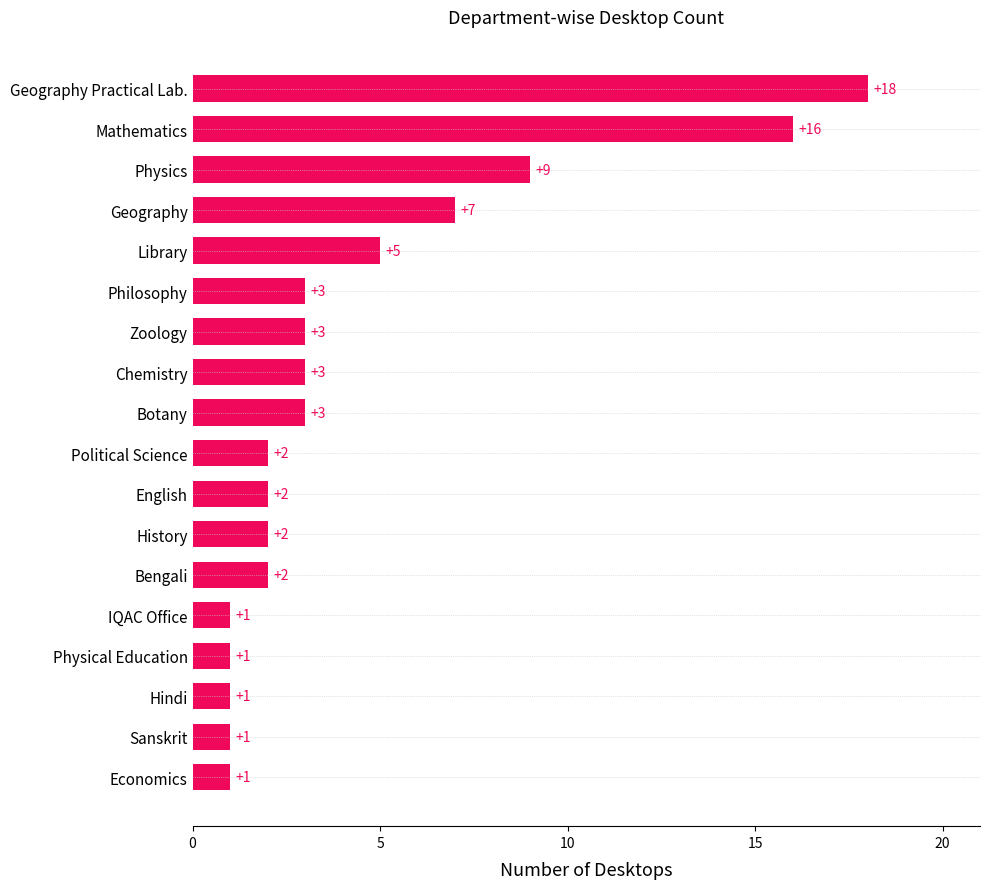

How many bars are there in total?

18